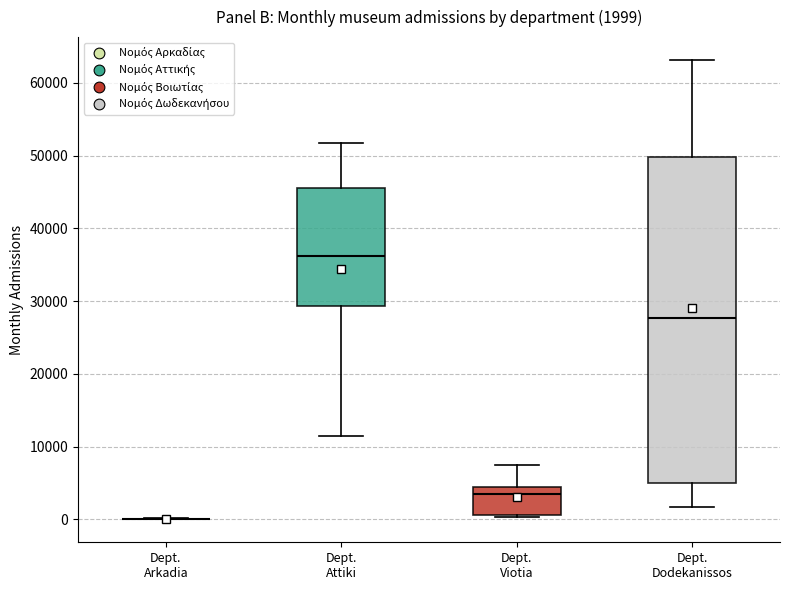

Comparing the boxes themselves (not the whiskers), which one is the tallest?

Dept. Dodekanissos